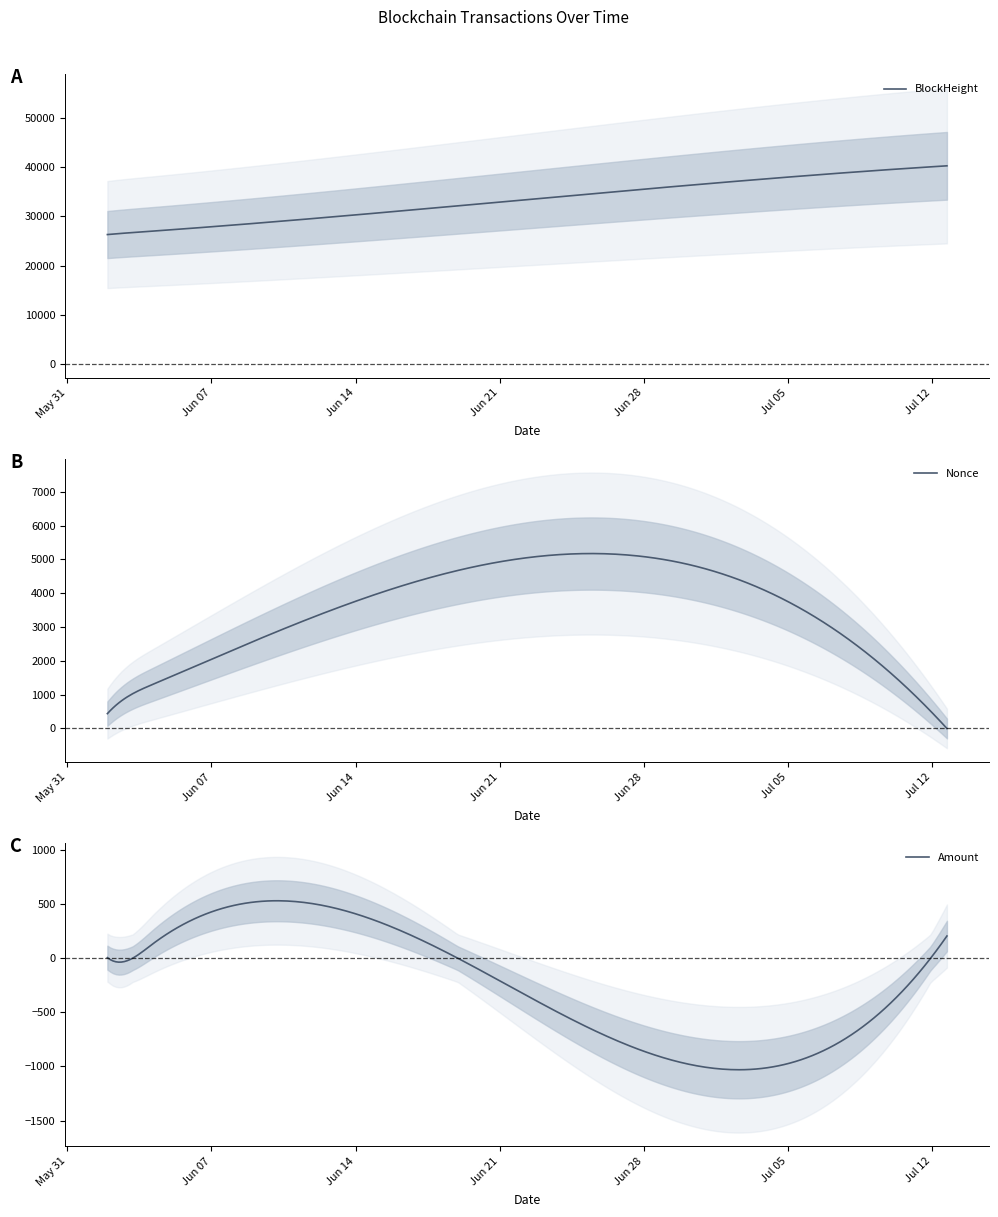

What is the highest value of the BlockHeight series?

40286.0